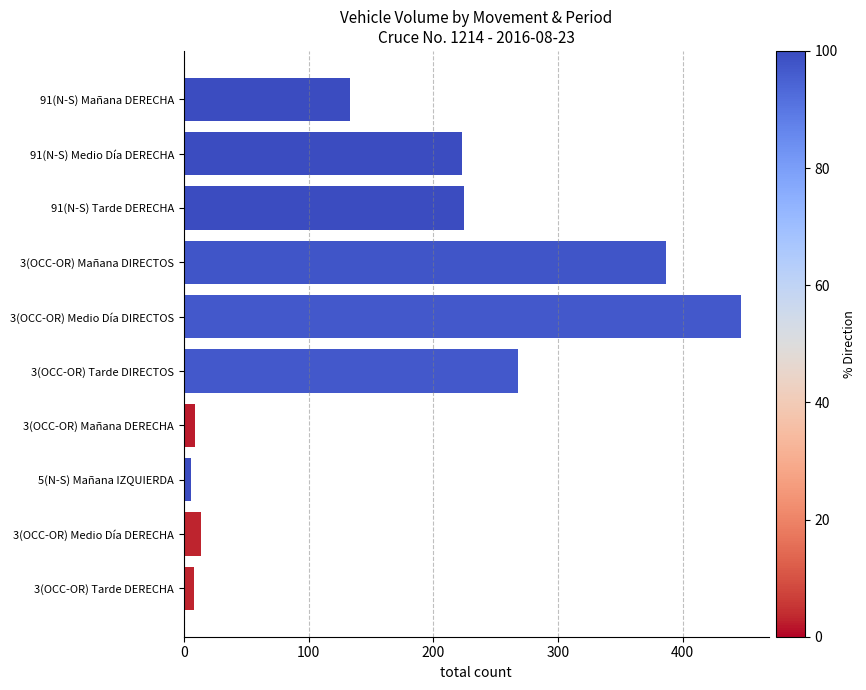

Is it true that the value at 91(N-S) Mañana DERECHA is 133.0?

True